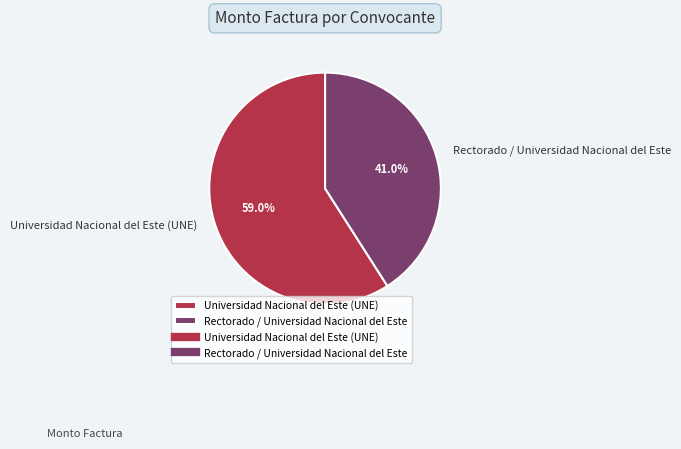

What is the largest slice in the pie chart?

Universidad Nacional del Este (UNE)